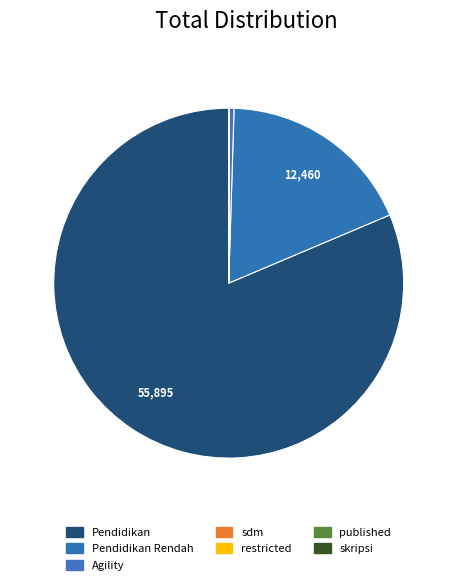

Which has a higher value, Agility or published?

Agility